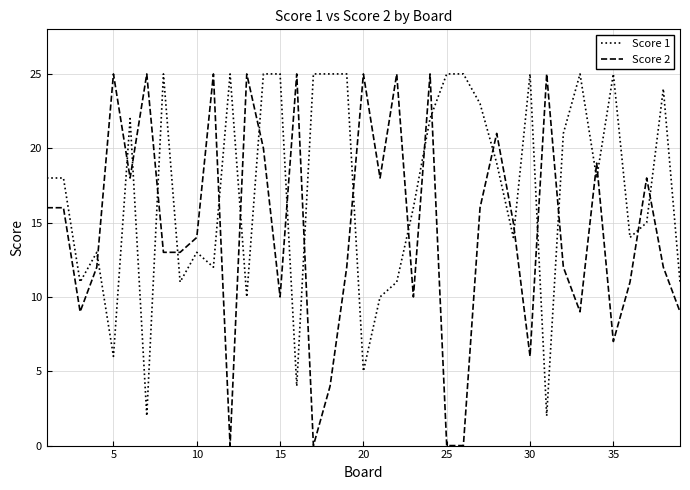

Rank the series by their average value, from lowest to highest.

Score 2, Score 1